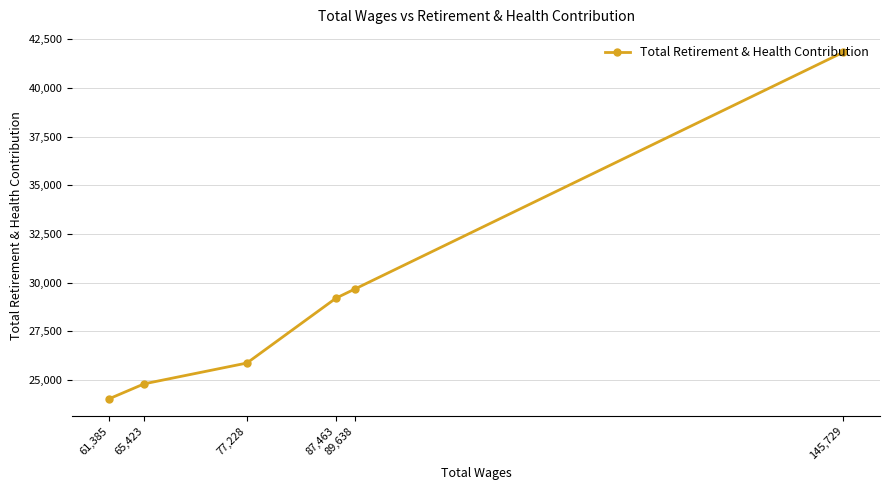

What is the average value?

29236